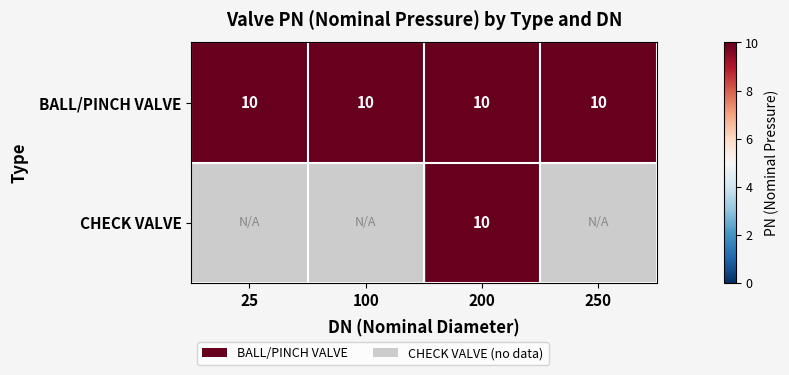

What value does the BALL/PINCH VALVE series have at 200?

10